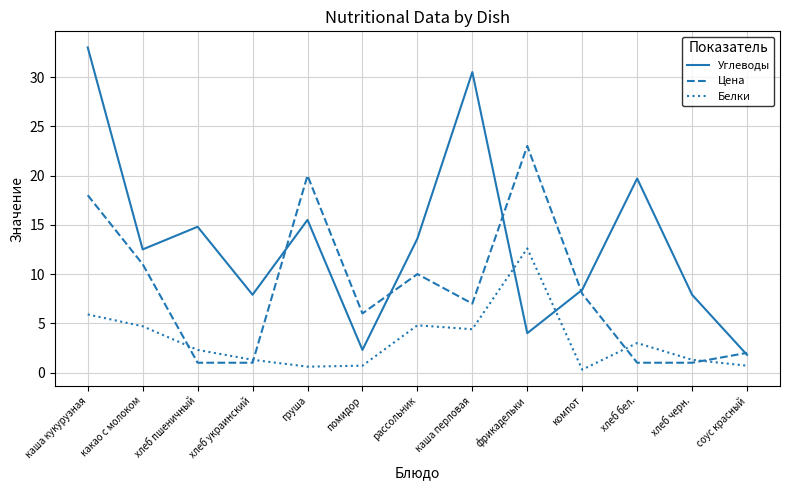

How many interior local peaks does the Цена series have?

3